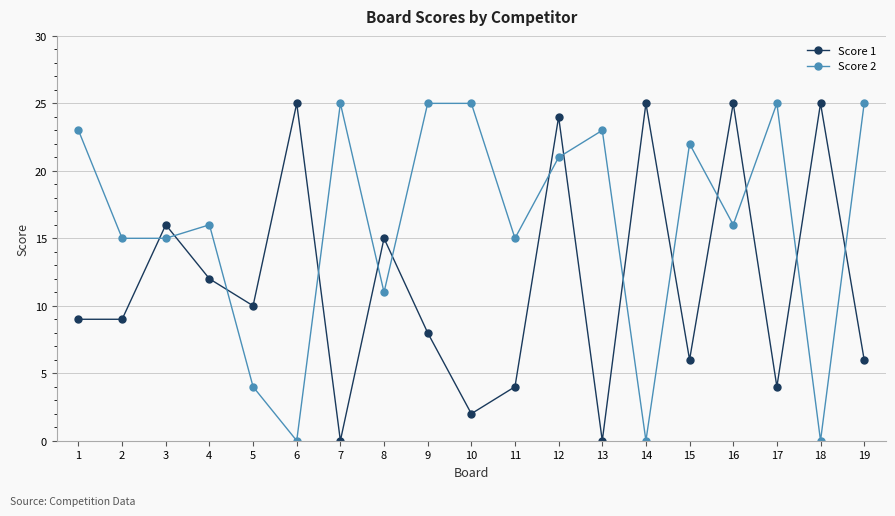

Which series changed the most between 9 and 15?

Score 2